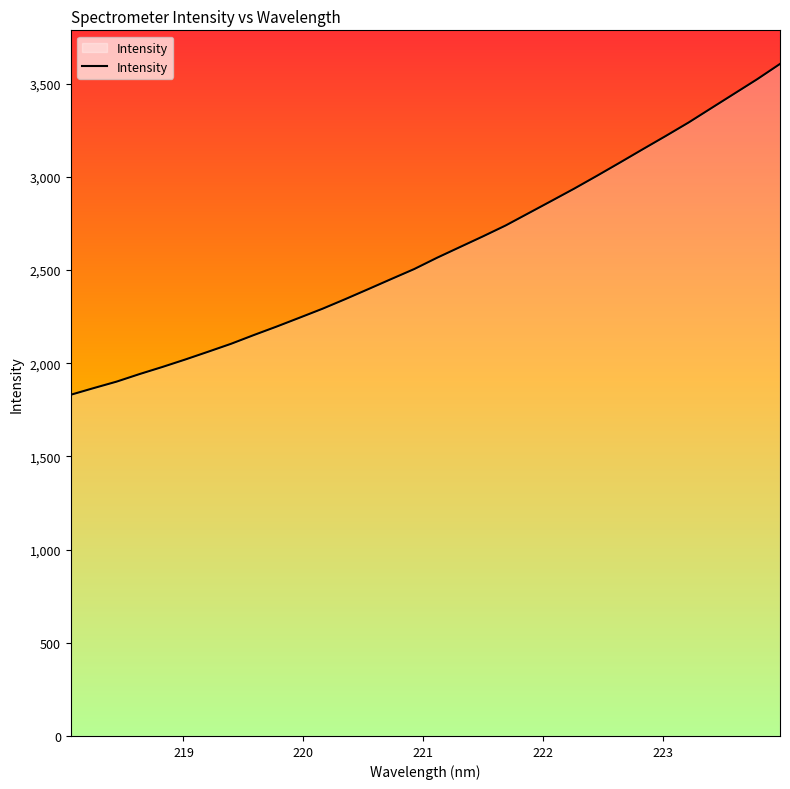

What is the smallest value displayed?

1830.5